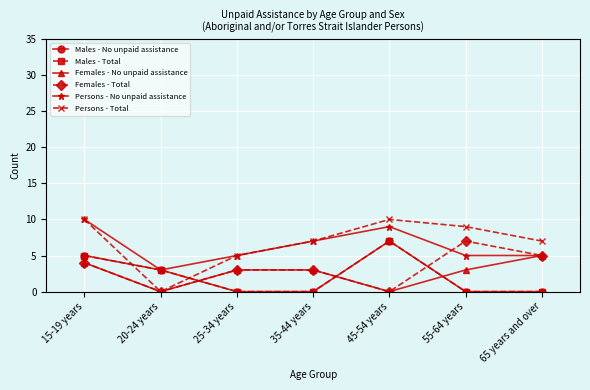

Is this an area chart (filled region under the line)?

No